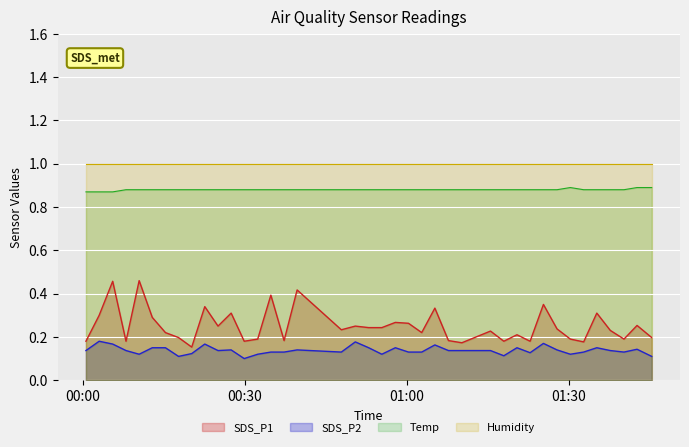

What is the maximum value shown in the chart?

1.0